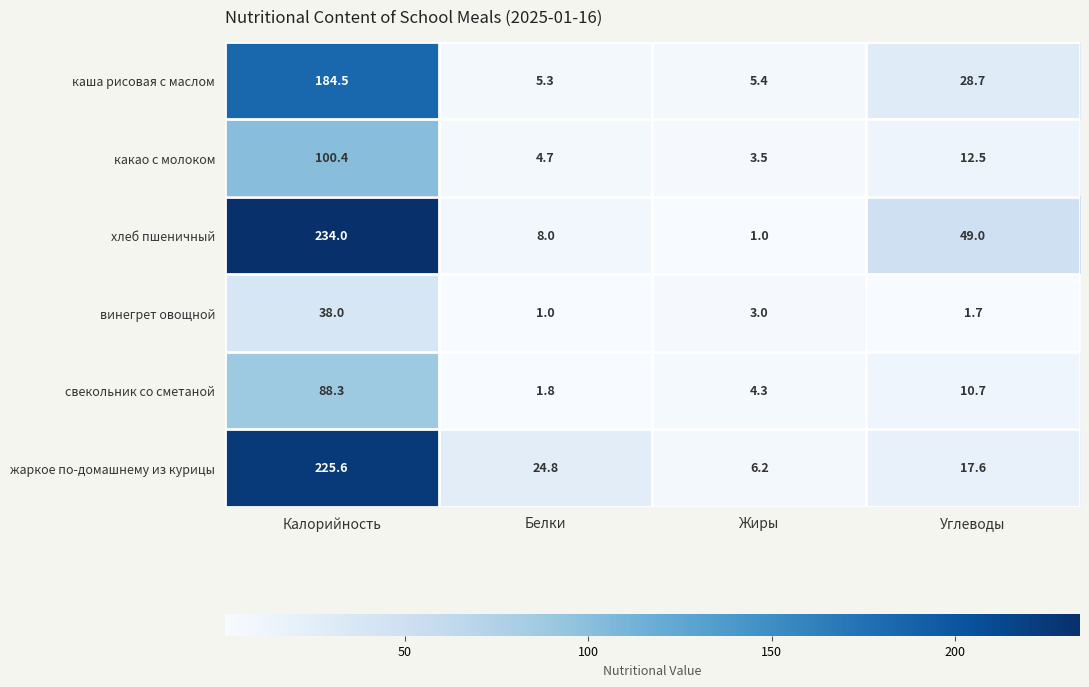

Which series has the largest range (max minus min)?

хлеб пшеничный